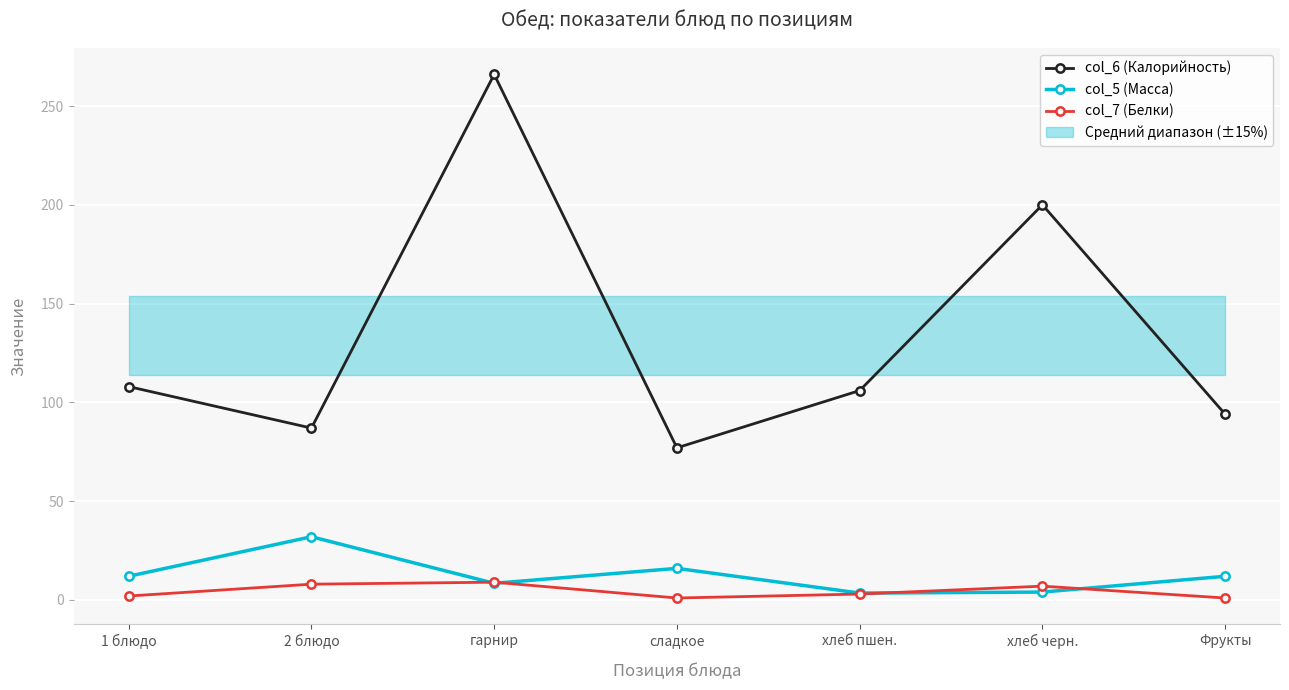

What is the total value across all series at Фрукты?

107.0